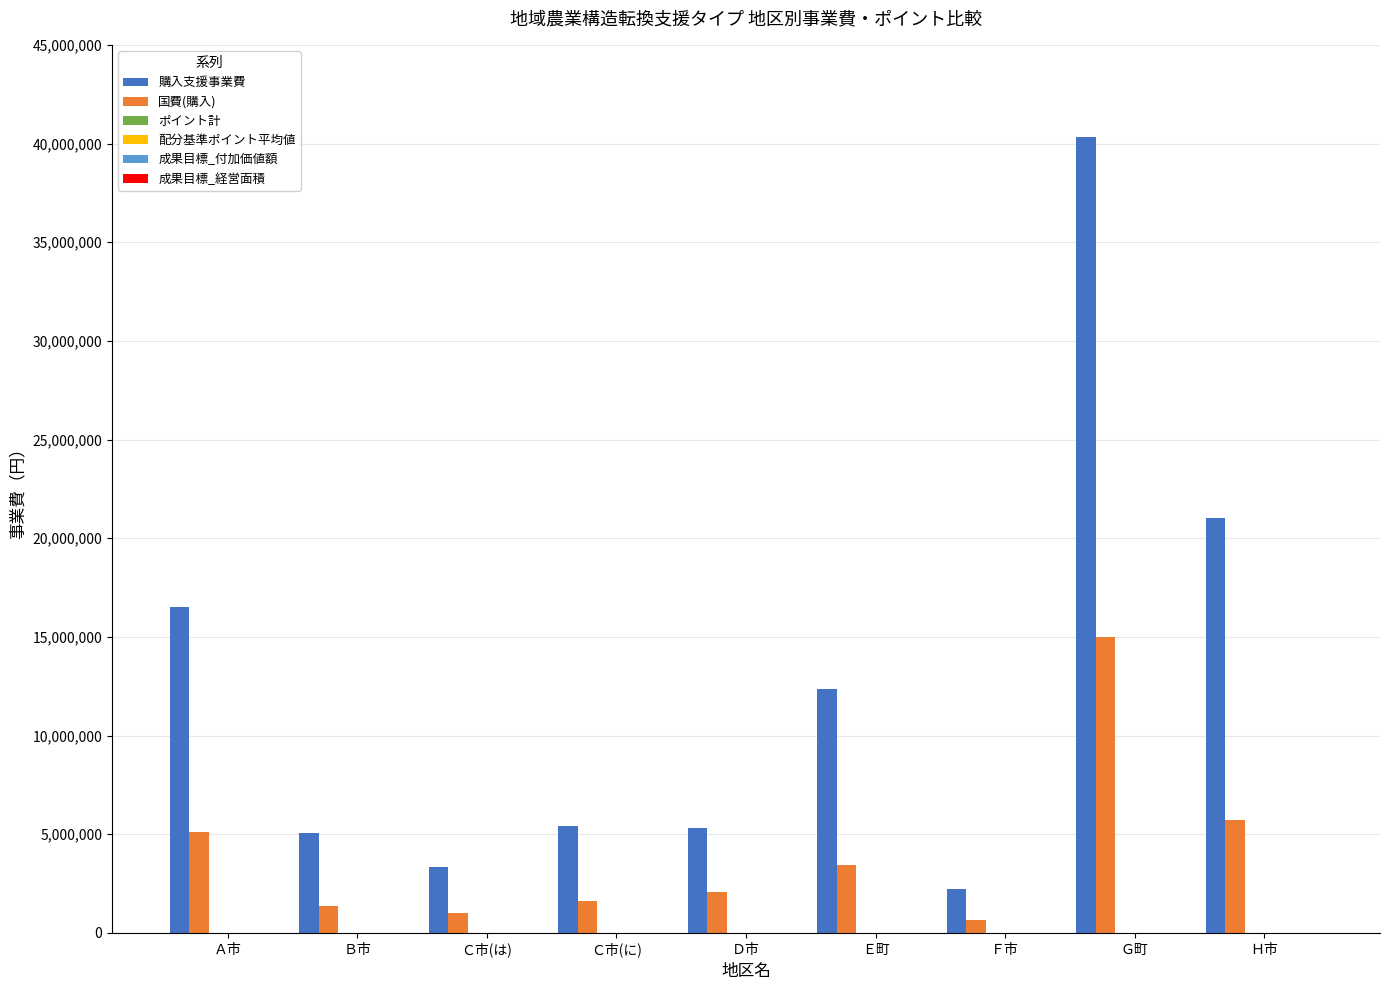

Which category has the highest value across all series?

Ｇ町